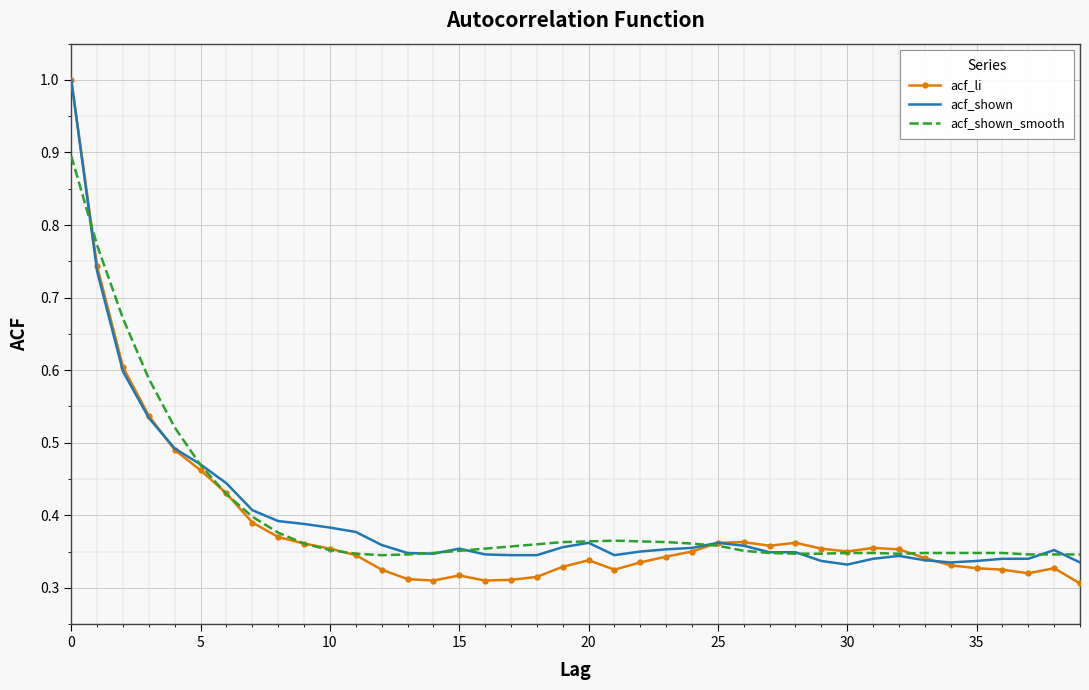

What is the highest value of the acf_shown series?

1.0